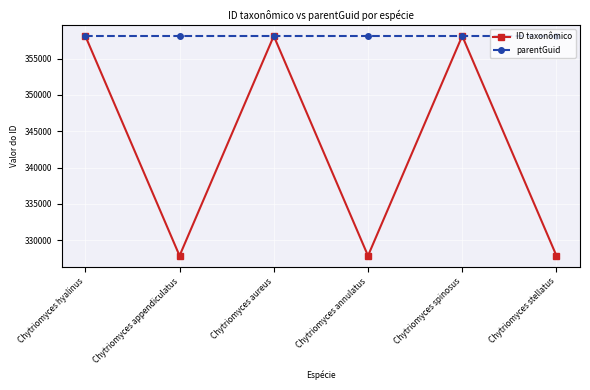

What is the sum of all ID taxonômico values?

2057936